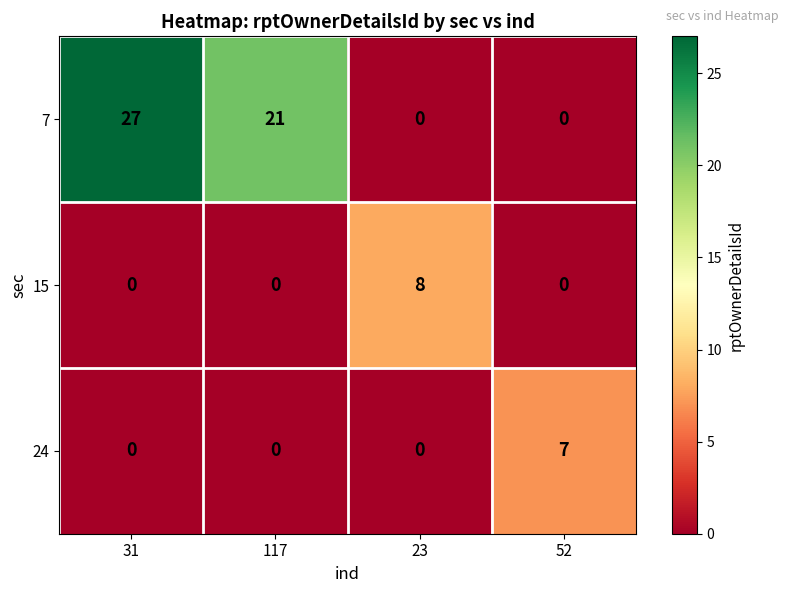

Rank the series by their maximum value, from highest to lowest.

7, 15, 24